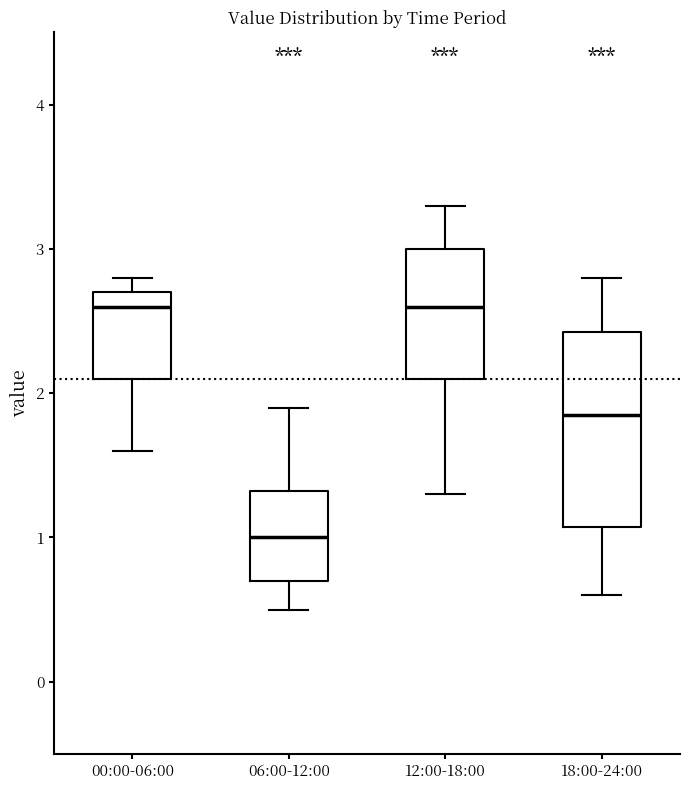

Reading left to right, transcribe this box plot: for each box, give where its median line is, the range the box spans, and where its two whiskers end, as read against the y-axis. The values are not printed on the chart, so give them approximately, as read against the axis.

00:00-06:00: median 2.6, box 2.1 to 2.7, whiskers 1.6 to 2.8
06:00-12:00: median 1.0, box 0.7 to 1.3, whiskers 0.5 to 1.9
12:00-18:00: median 2.6, box 2.1 to 3.0, whiskers 1.3 to 3.3
18:00-24:00: median 1.9, box 1.1 to 2.4, whiskers 0.6 to 2.8